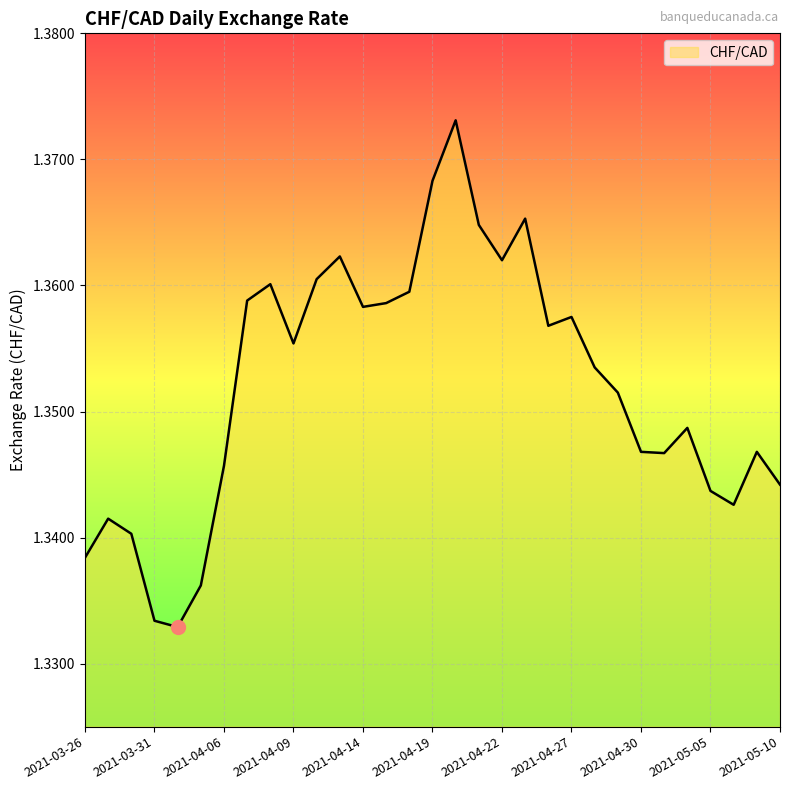

What is the greatest value displayed?

1.4